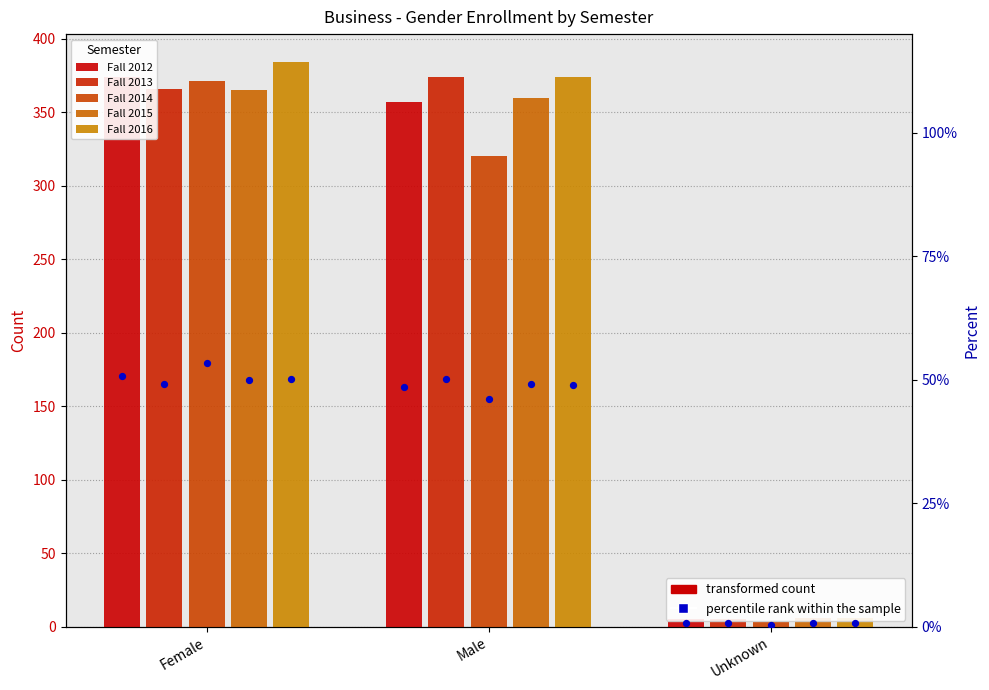

Which series contains the lowest Y value?

Fall 2014